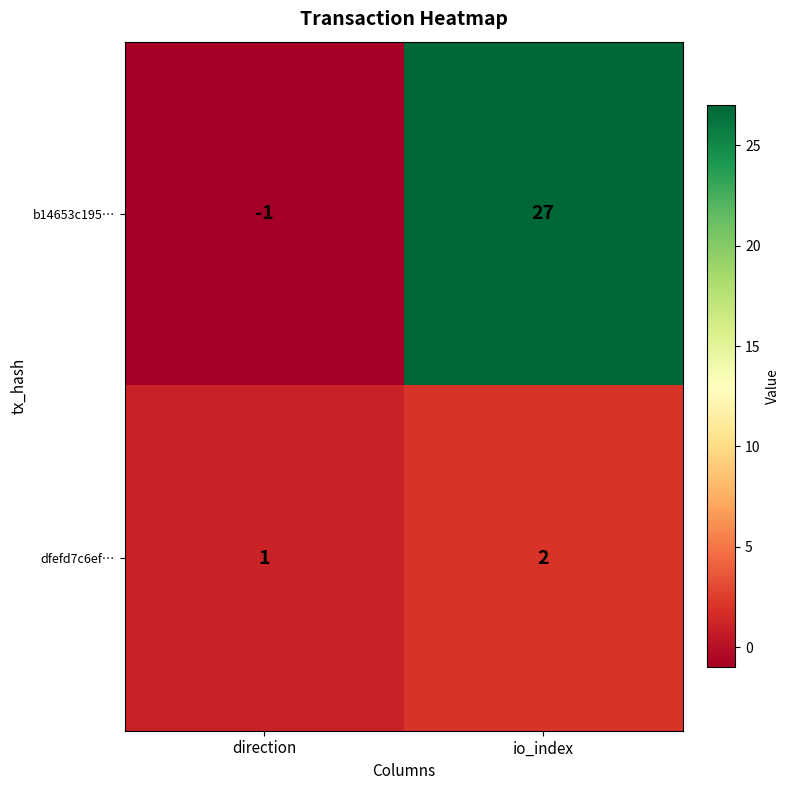

Reading left to right, transcribe all the data shown in this chart.

b14653c195…: direction=-1	io_index=27
dfefd7c6ef…: direction=1	io_index=2